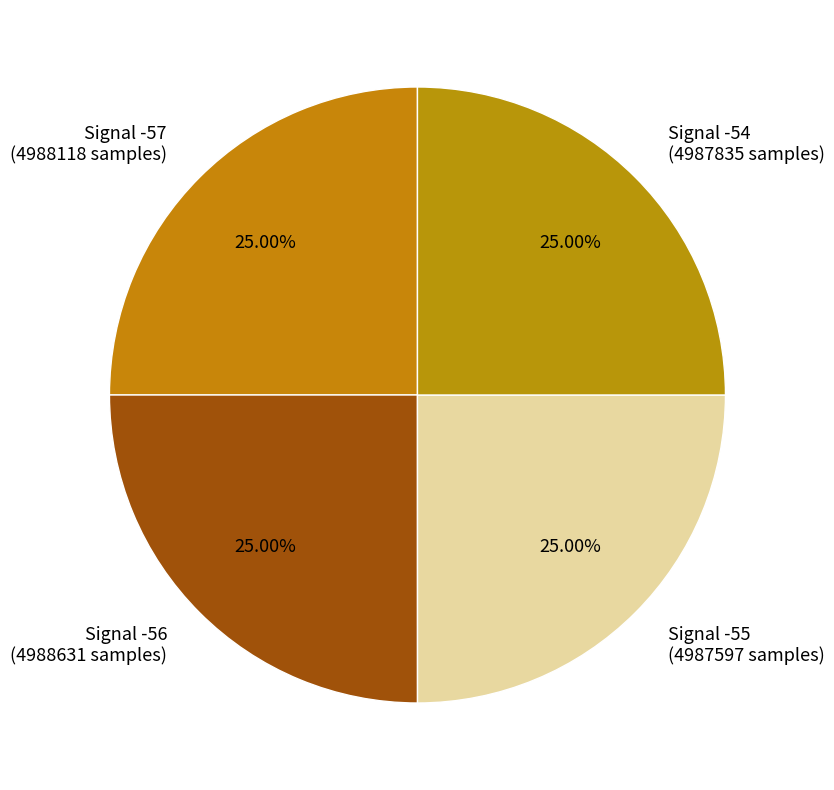

How many segments does this pie chart have?

4